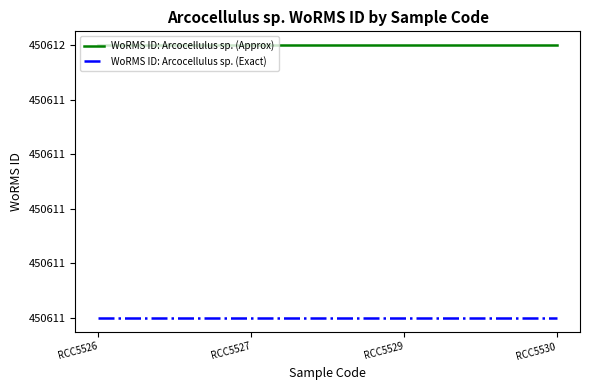

Does the chart have visible grid lines?

No